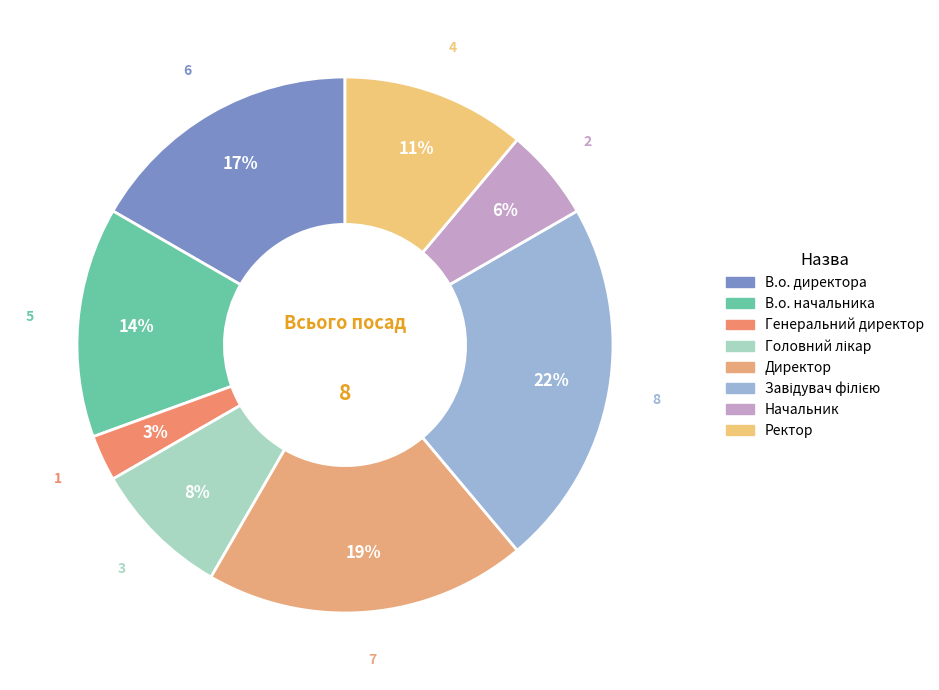

How many segments does this pie chart have?

8